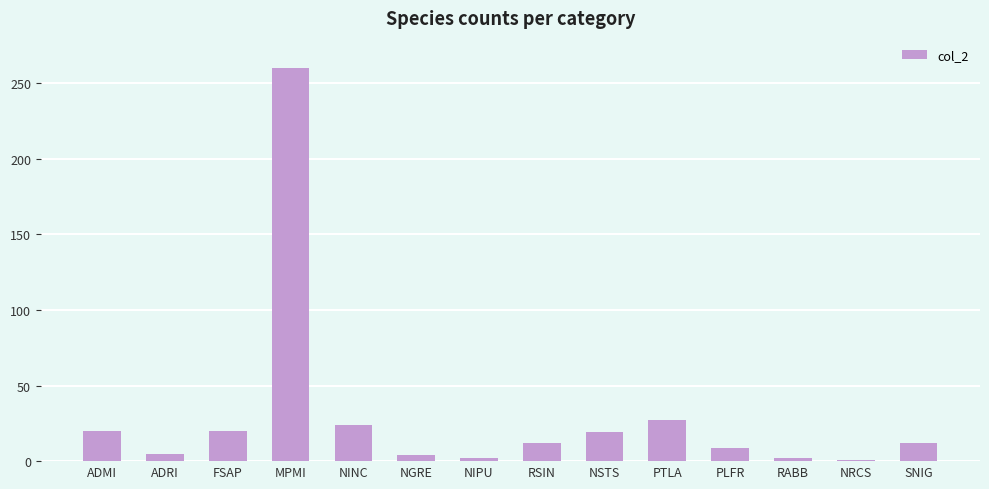

How many data points are less than 12?

6